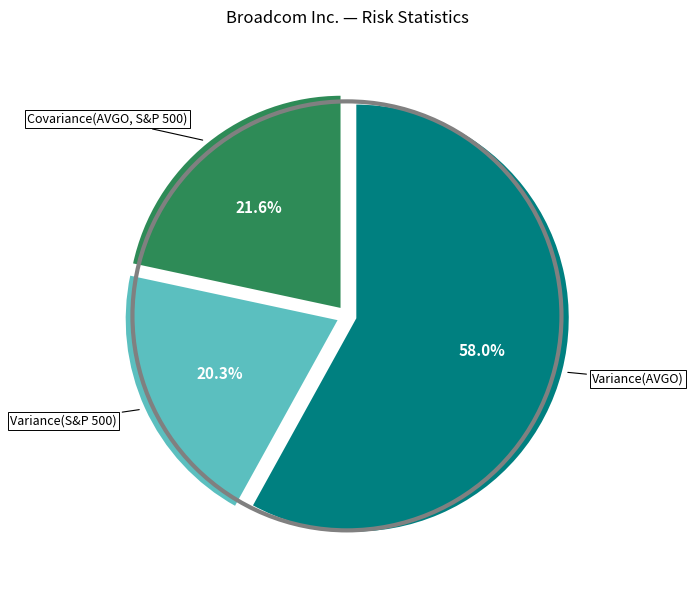

Is there any slice that represents more than half of the pie?

Yes